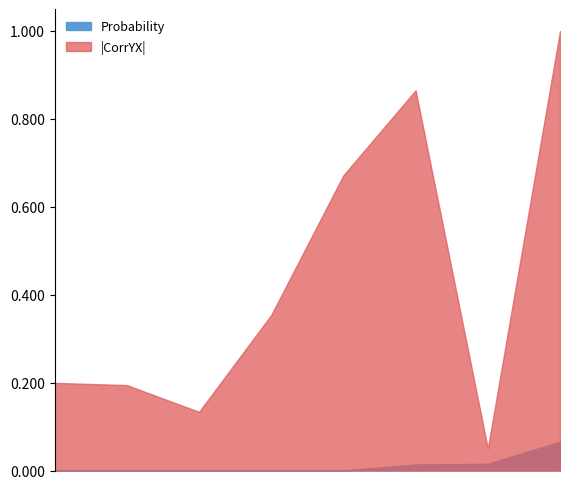

At which category does Probability reach its first local valley?

HDD_C_50